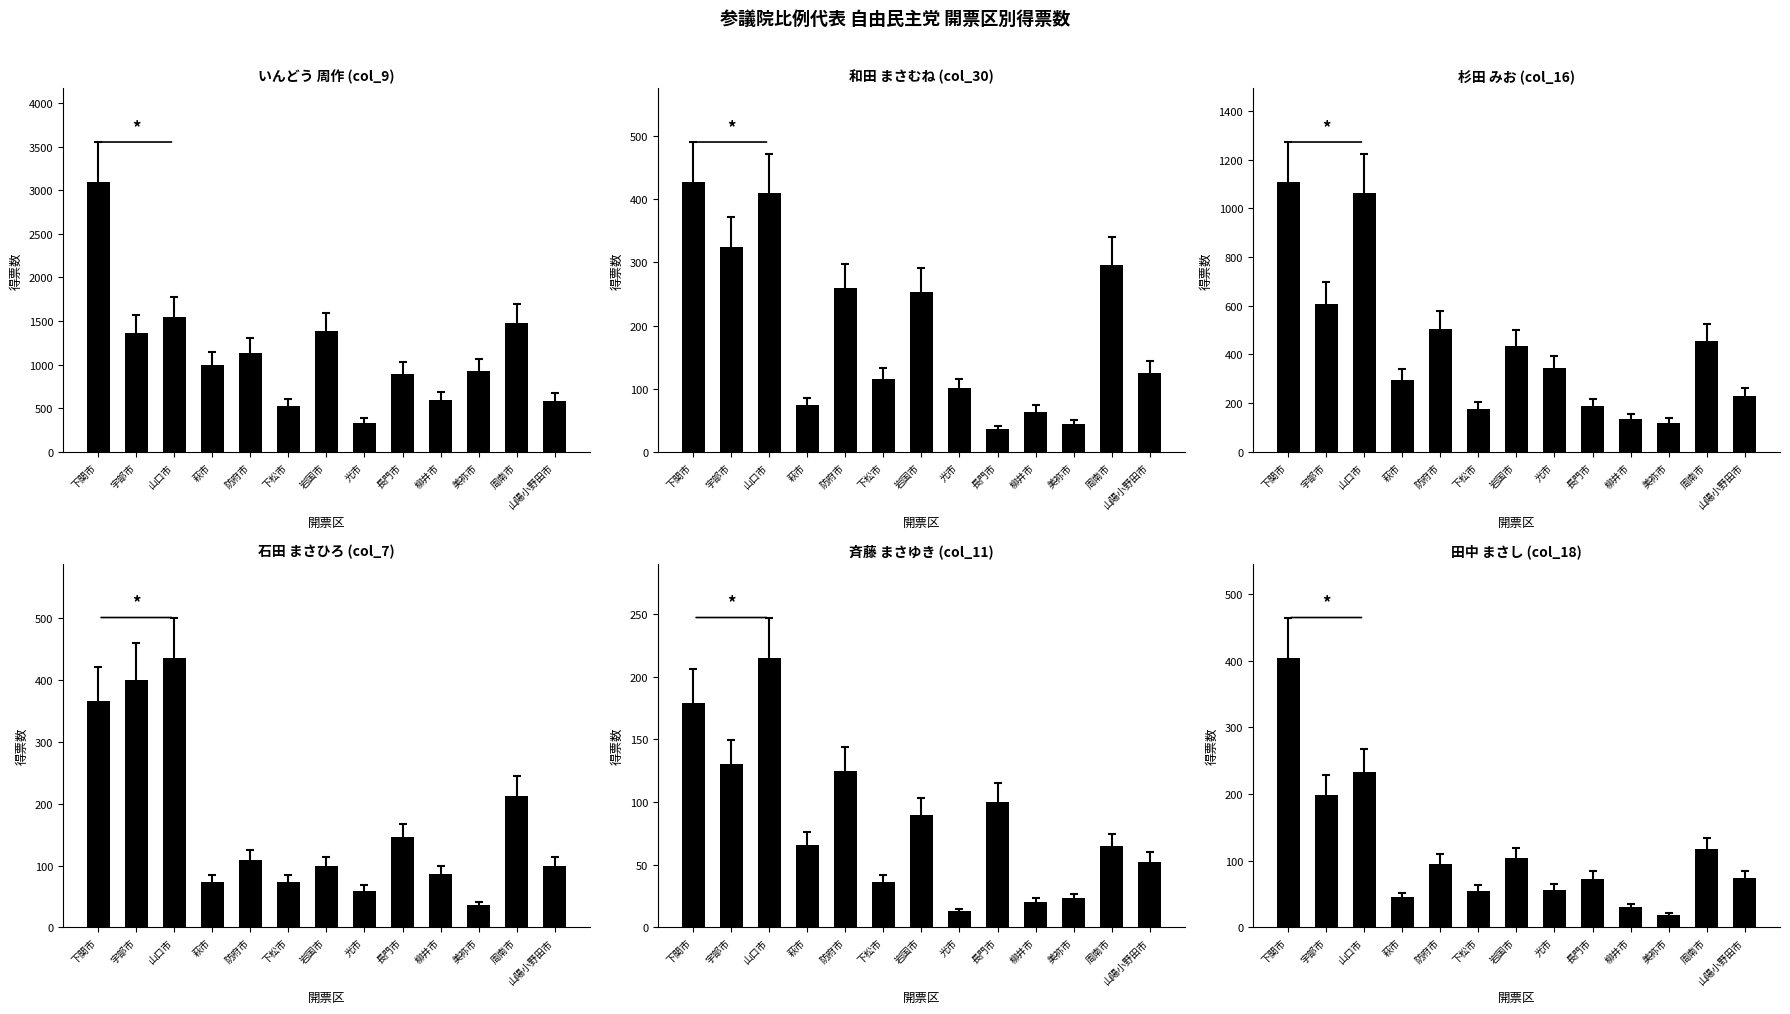

Which label corresponds to the largest value in the chart?

下関市